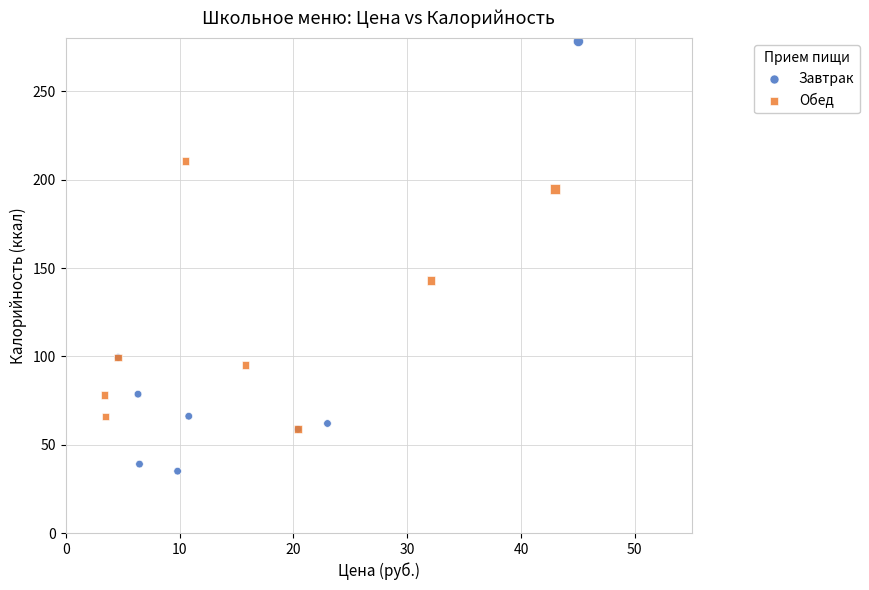

Which series reaches the minimum Y coordinate?

Завтрак